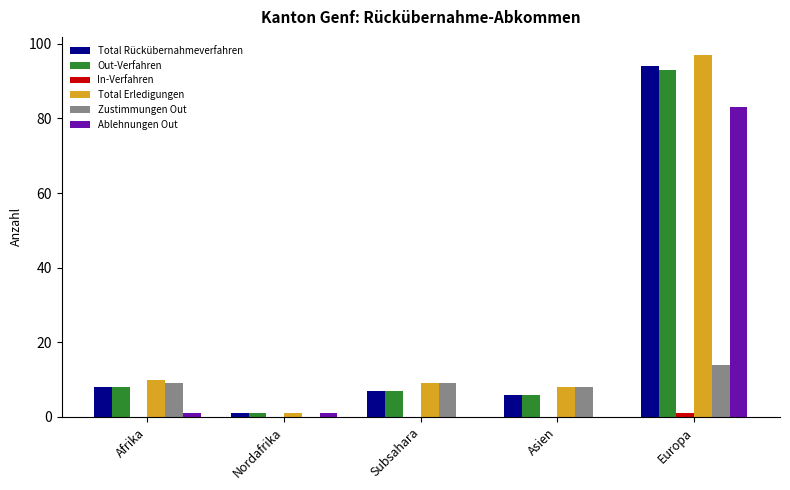

The value of Ablehnungen Out at Asien is 0. True or false?

True